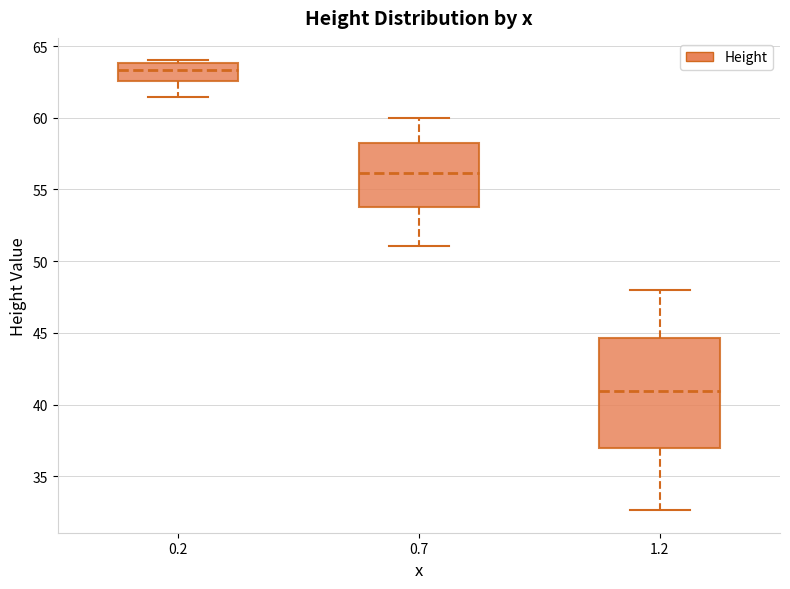

Reading left to right, read every box against the y-axis: the position of its median line, the range the box covers, and the ends of its whiskers. The values are not printed on the chart, so give them approximately, as read against the axis.

0.2: median 63.5, box 62.5 to 64.0, whiskers 61.5 to 64.0 (just above the box's upper edge)
0.7: median 56.0, box 54.0 to 58.0, whiskers 51.0 to 60.0
1.2: median 41.0, box 37.0 to 44.5, whiskers 32.5 to 48.0